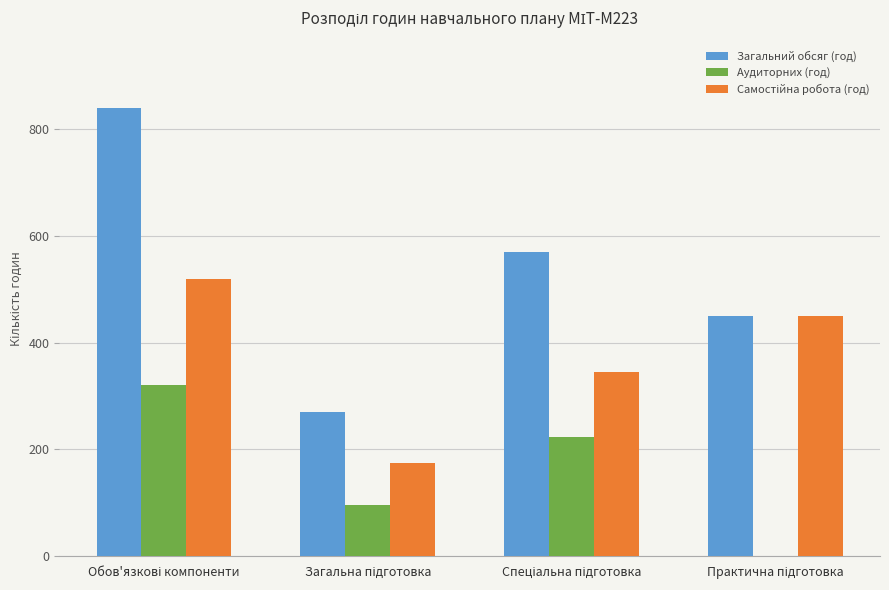

What is the greatest value displayed?

840